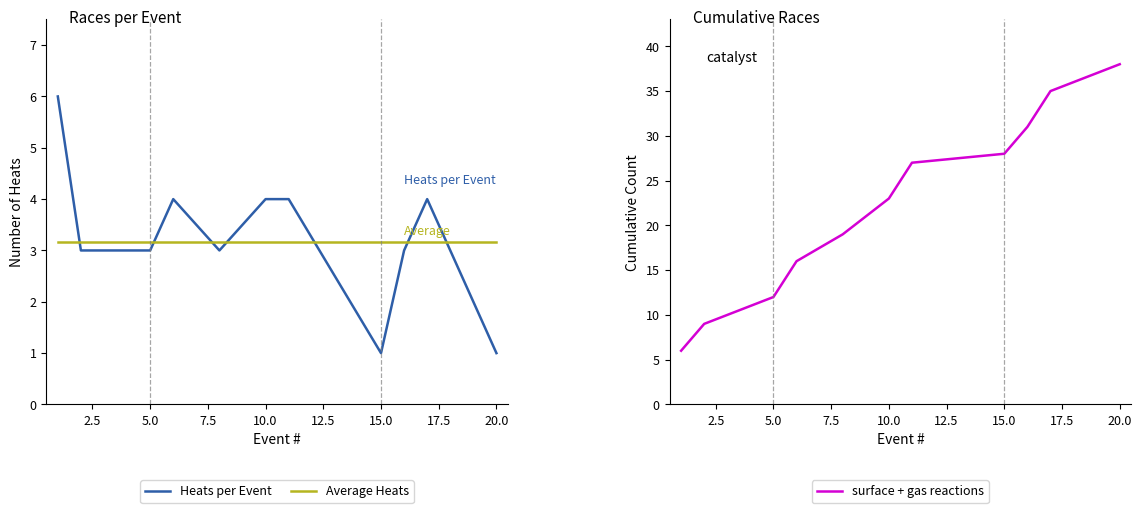

How many intersections are there between Heats per Event and Average Heats?

7